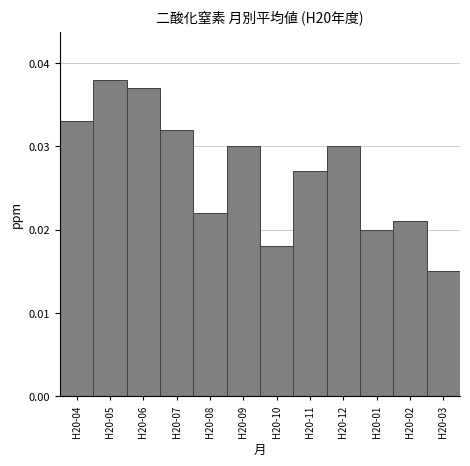

Where is the data nearest to the value 0?

H20-03